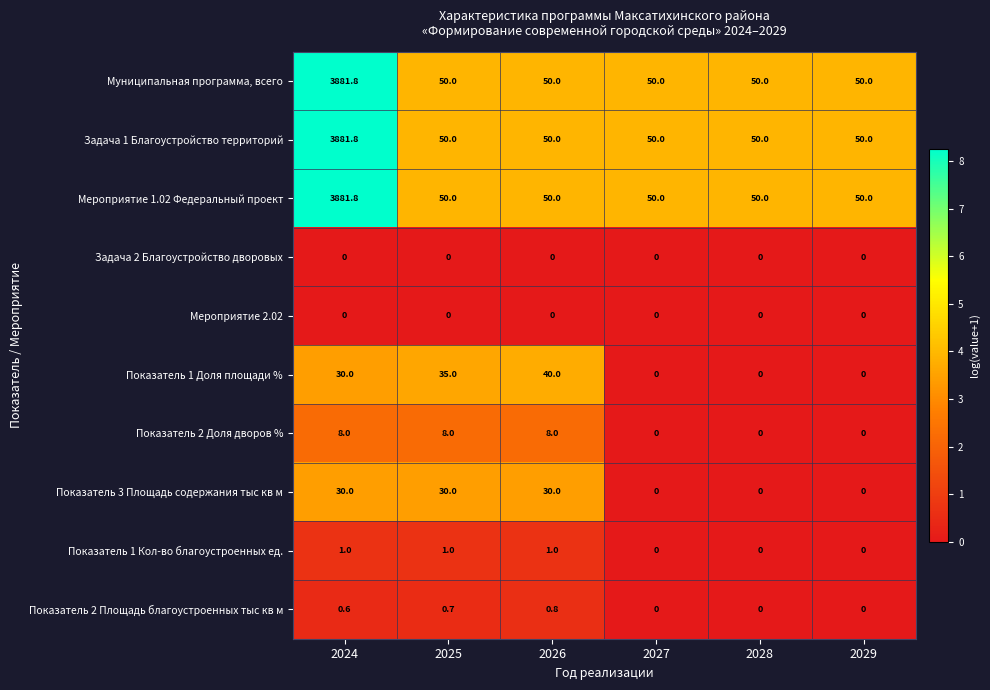

What is the total value across all series at 2027?

150.0